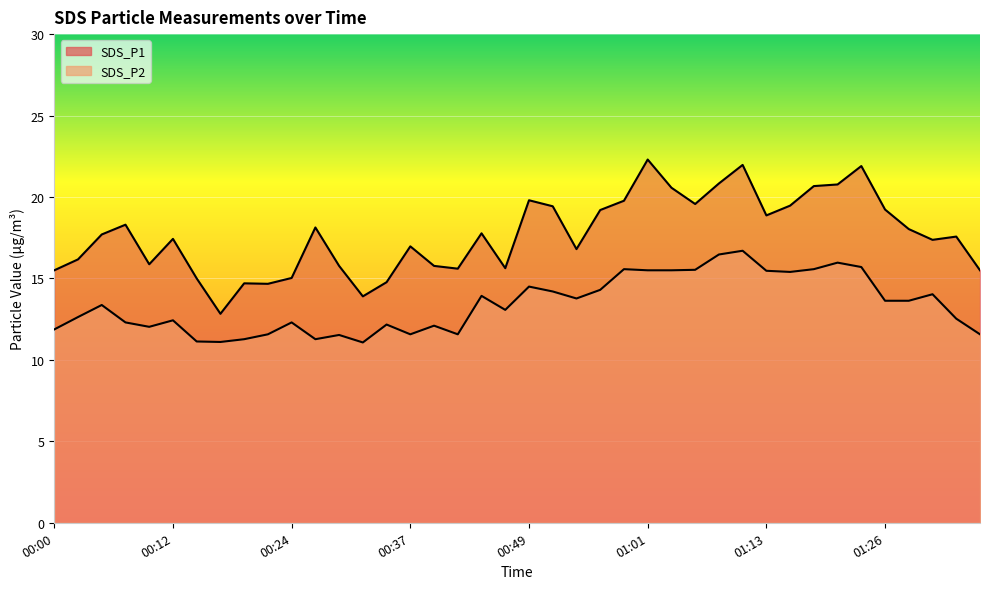

What is the sum of all SDS_P1 values?

707.1